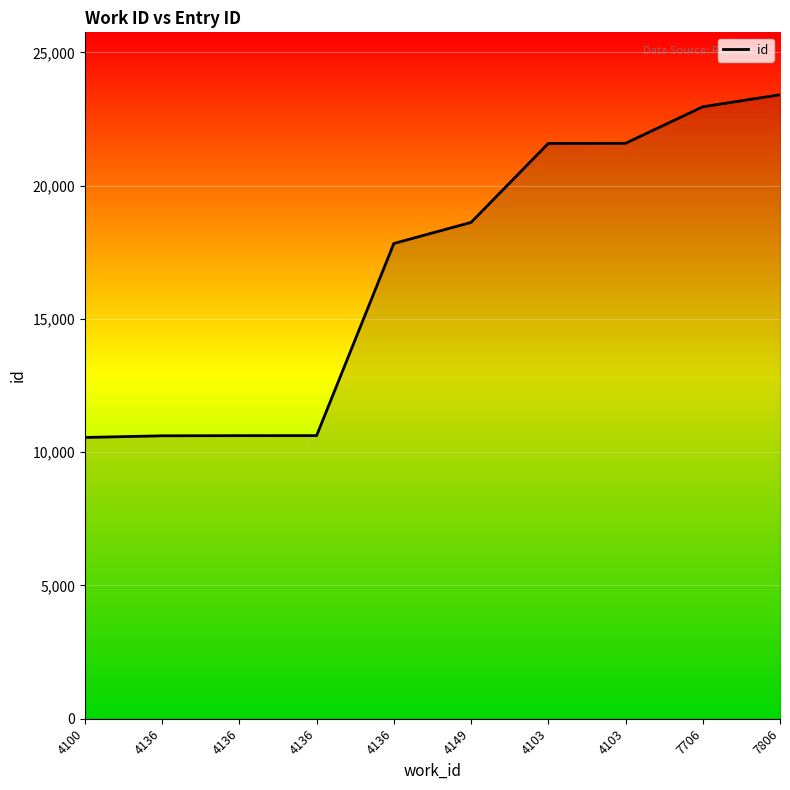

Is it true that the value at 4100 is 10553?

True